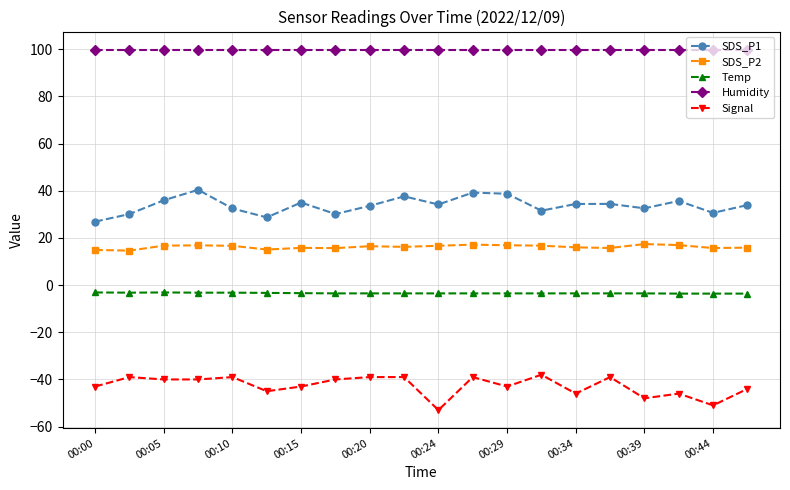

Count the number of categories in the chart.

20